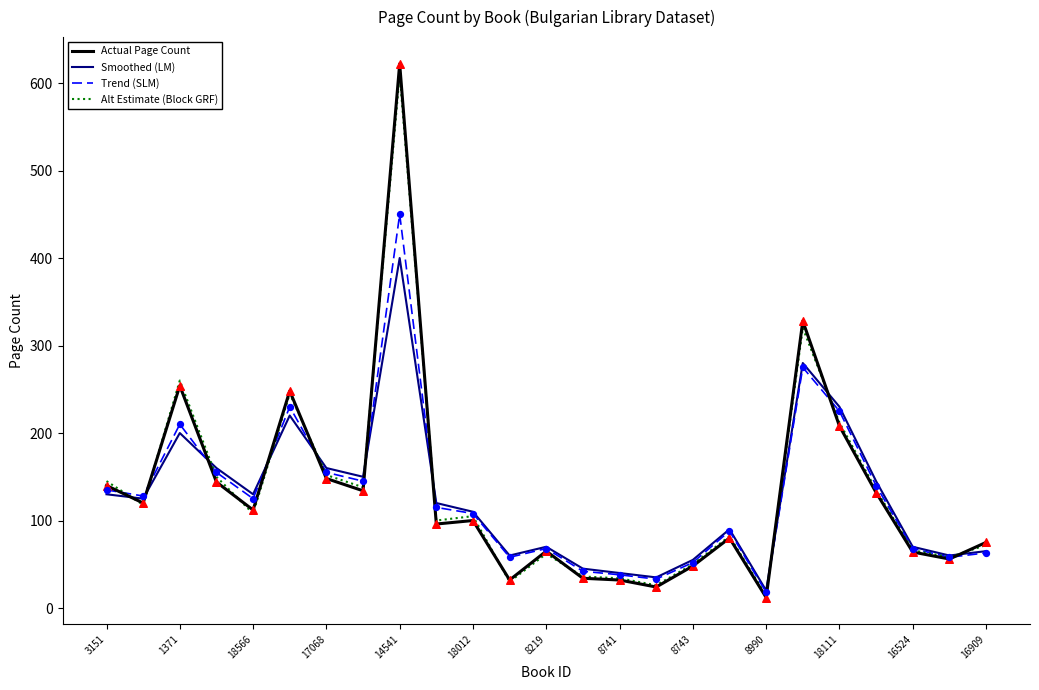

What is the lowest value of the Alt Estimate (Block GRF) series?

14